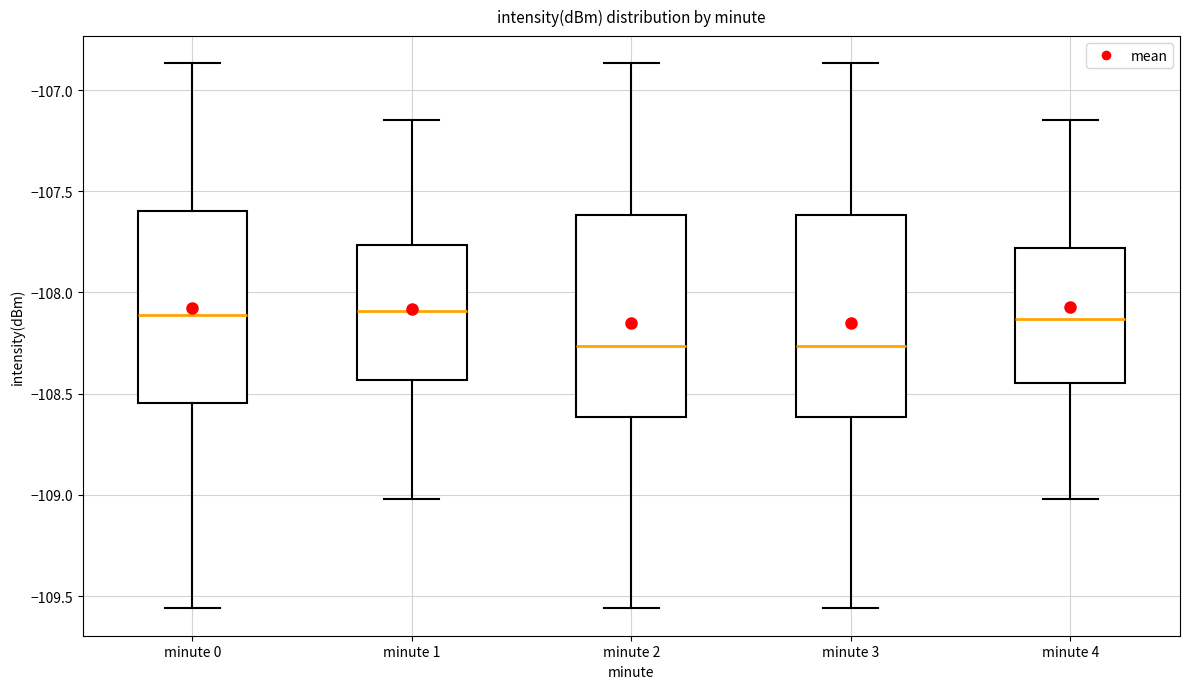

Reading left to right, read every box against the y-axis: the position of its median line, the range the box covers, and the ends of its whiskers. The values are not printed on the chart, so give them approximately, as read against the axis.

minute 0: median -108.10, box -108.55 to -107.60, whiskers -109.55 to -106.85
minute 1: median -108.10, box -108.45 to -107.75, whiskers -109.00 to -107.15
minute 2: median -108.25, box -108.60 to -107.60, whiskers -109.55 to -106.85
minute 3: median -108.25, box -108.60 to -107.60, whiskers -109.55 to -106.85
minute 4: median -108.15, box -108.45 to -107.80, whiskers -109.00 to -107.15